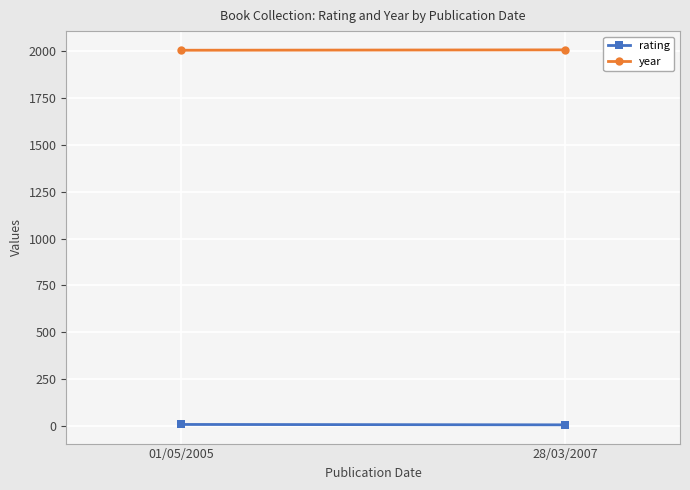

Is the value of rating at 28/03/2007 greater than the value of year at 28/03/2007?

No